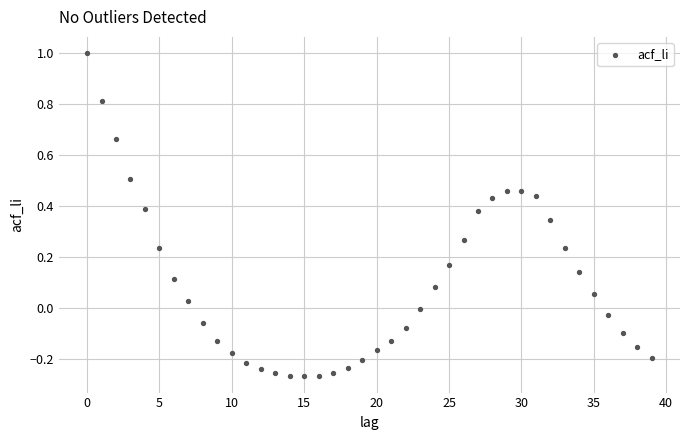

What is the range of Y values (max minus min)?

1.3